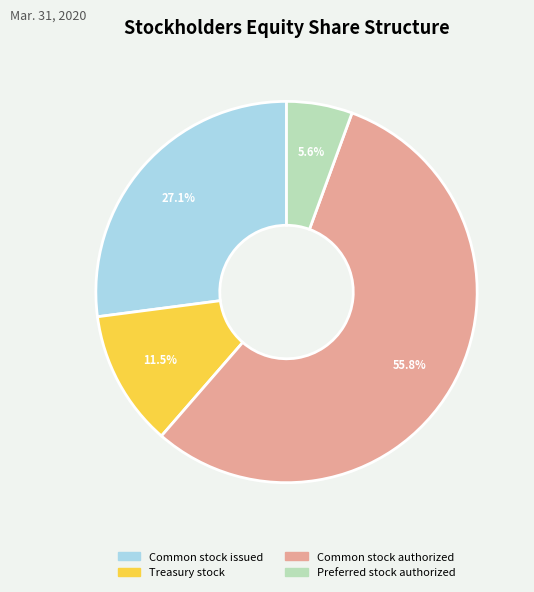

How many slices are in this pie chart?

4